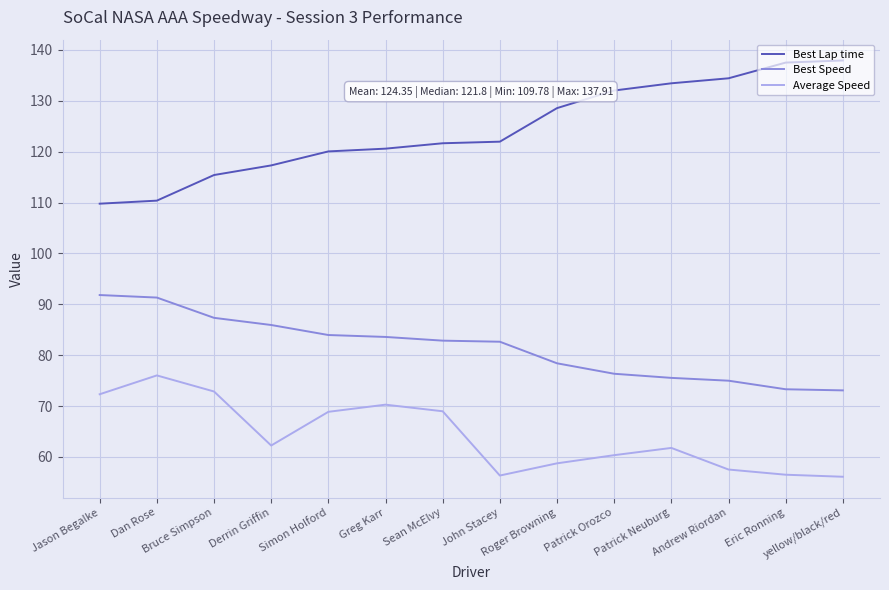

Which series has the largest range (max minus min)?

Best Lap time